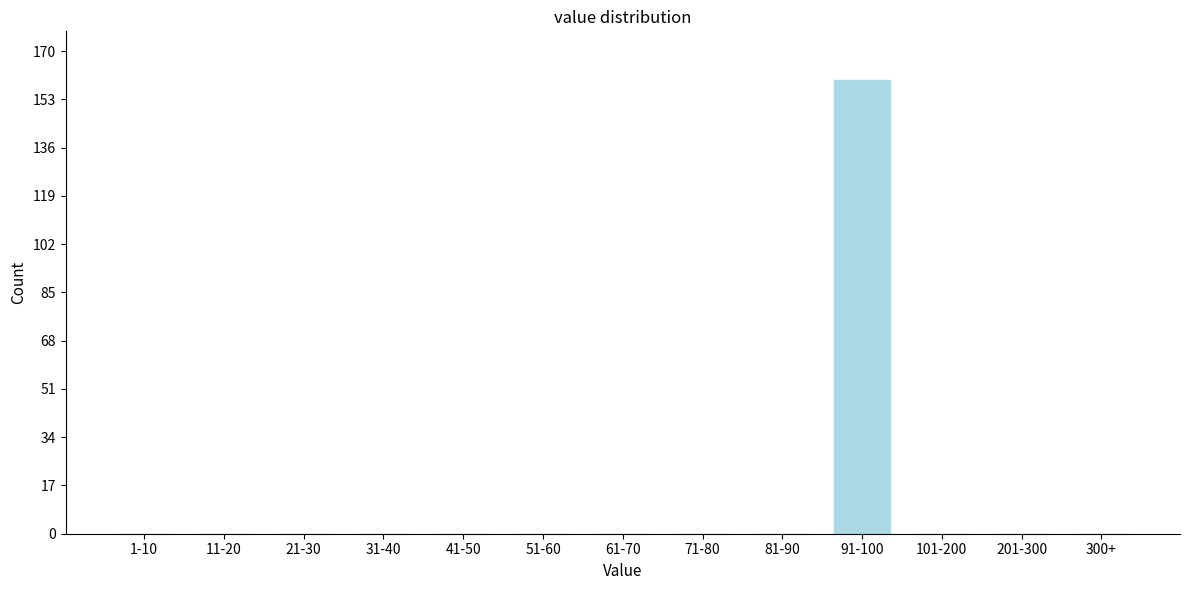

Reading left to right, what are all the values shown in this chart?

1-10=0	11-20=0	21-30=0	31-40=0	41-50=0	51-60=0	61-70=0	71-80=0	81-90=0	91-100=160	101-200=0	201-300=0	300+=0